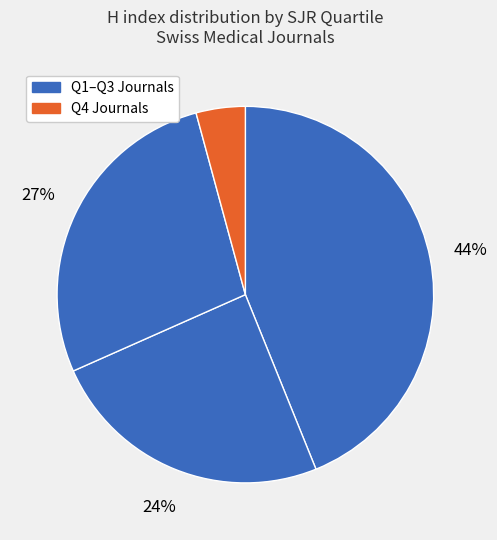

How many segments does this pie chart have?

4